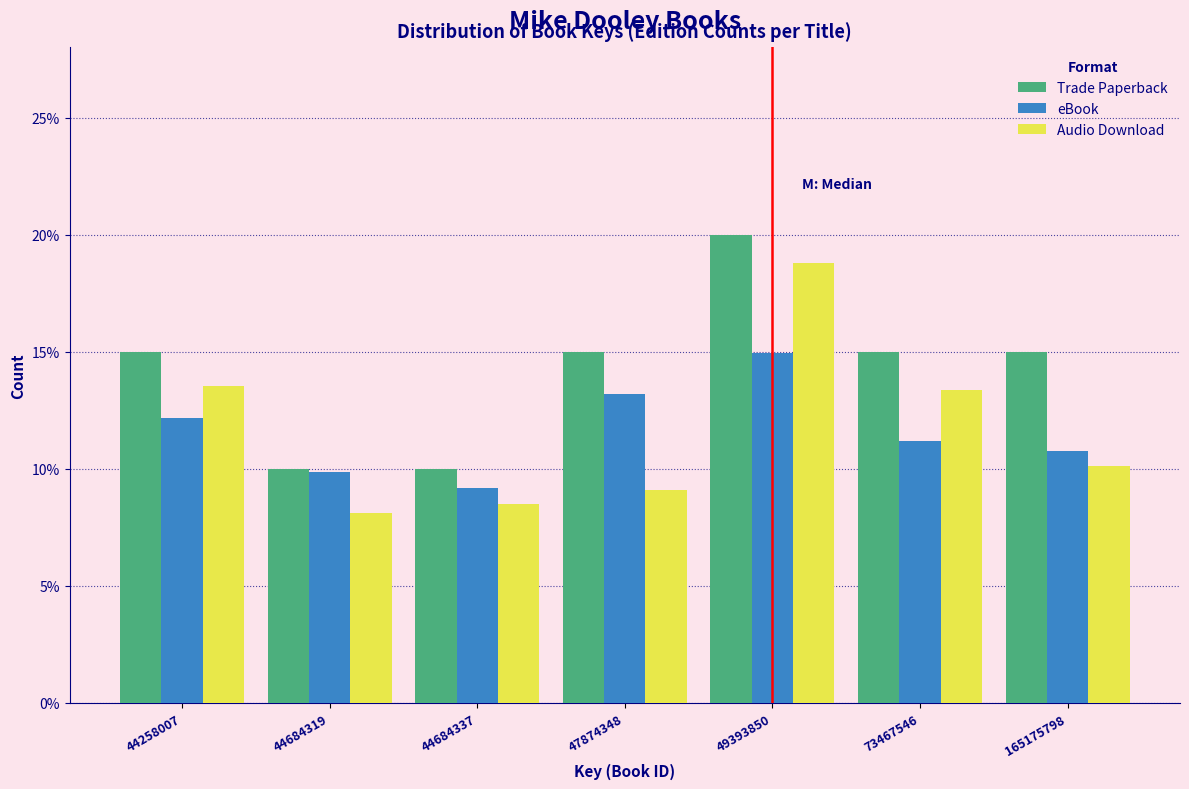

Reading left to right, extract all data points from this chart.

Trade Paperback: 44258007=15.0	44684319=10.0	44684337=10.0	47874348=15.0	49393850=20.0	73467546=15.0	165175798=15.0
eBook: 44258007=12.2	44684319=9.9	44684337=9.2	47874348=13.2	49393850=14.9	73467546=11.2	165175798=10.8
Audio Download: 44258007=13.5	44684319=8.1	44684337=8.5	47874348=9.1	49393850=18.8	73467546=13.4	165175798=10.1